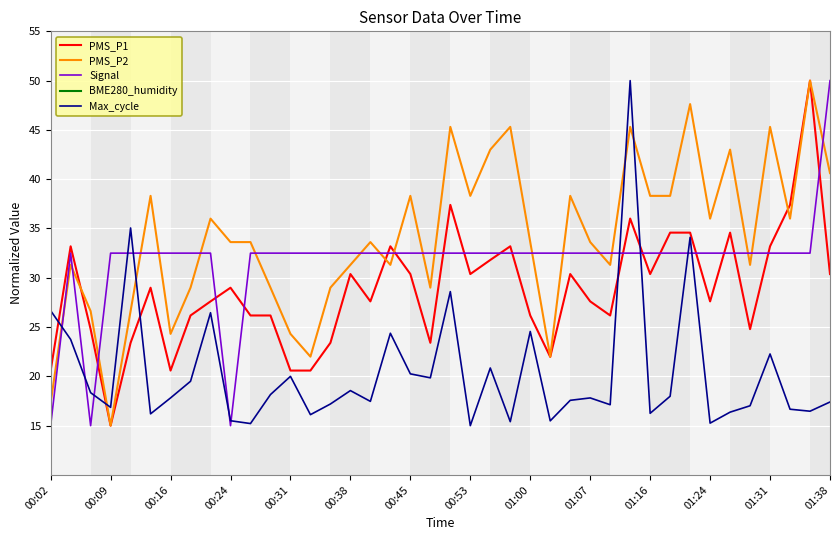

What is the lowest value of the PMS_P2 series?

15.0